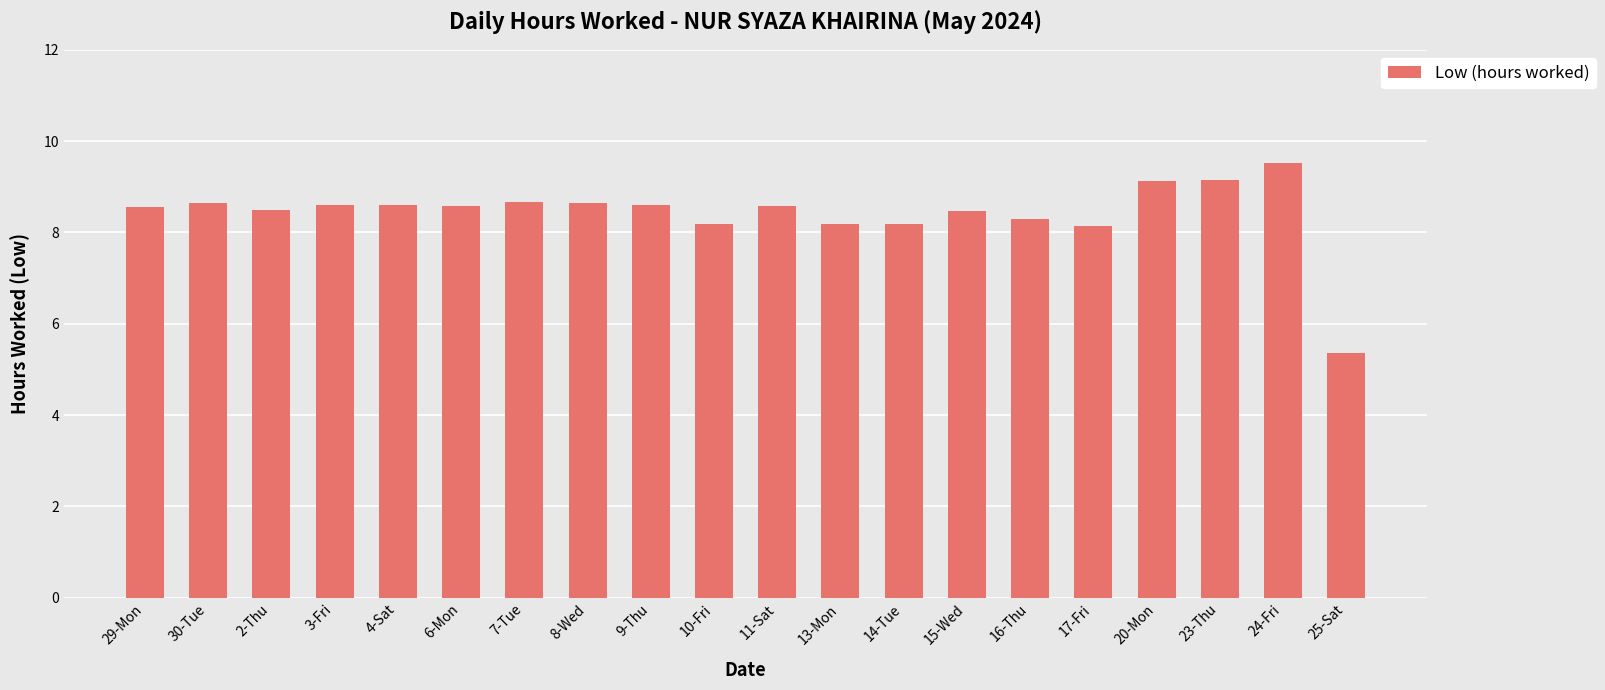

What is the difference between the maximum and minimum values?

4.2